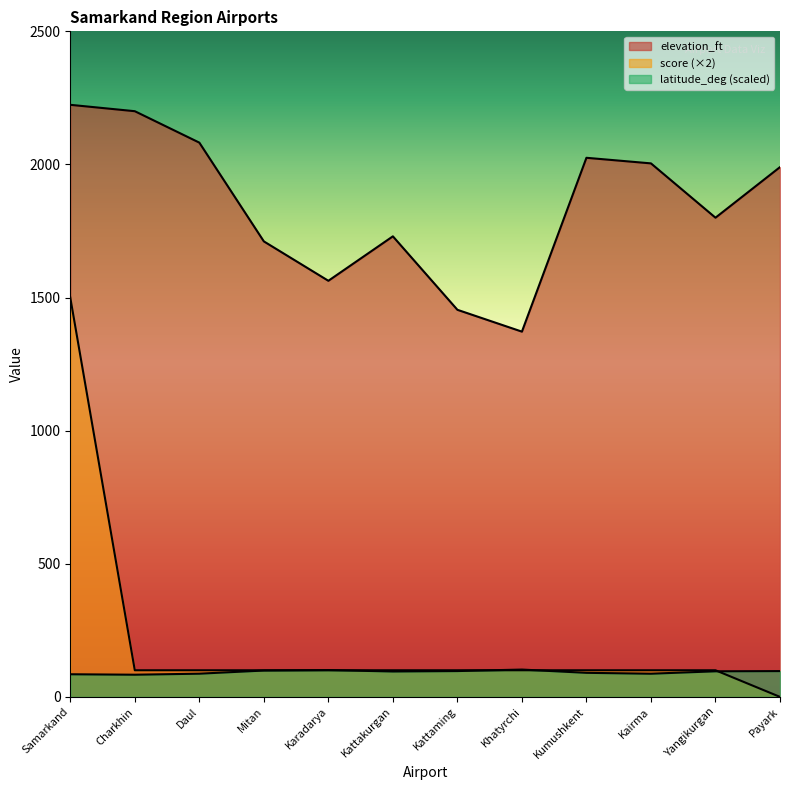

Which has a higher value, Kattakurgan or Samarkand?

Samarkand